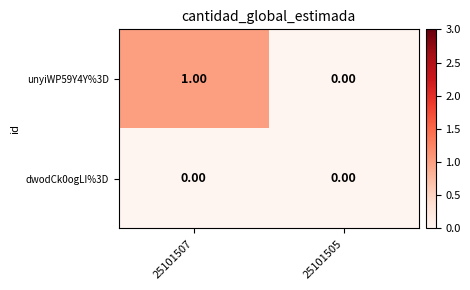

Which series has the largest range (max minus min)?

unyiWP59Y4Y%3D